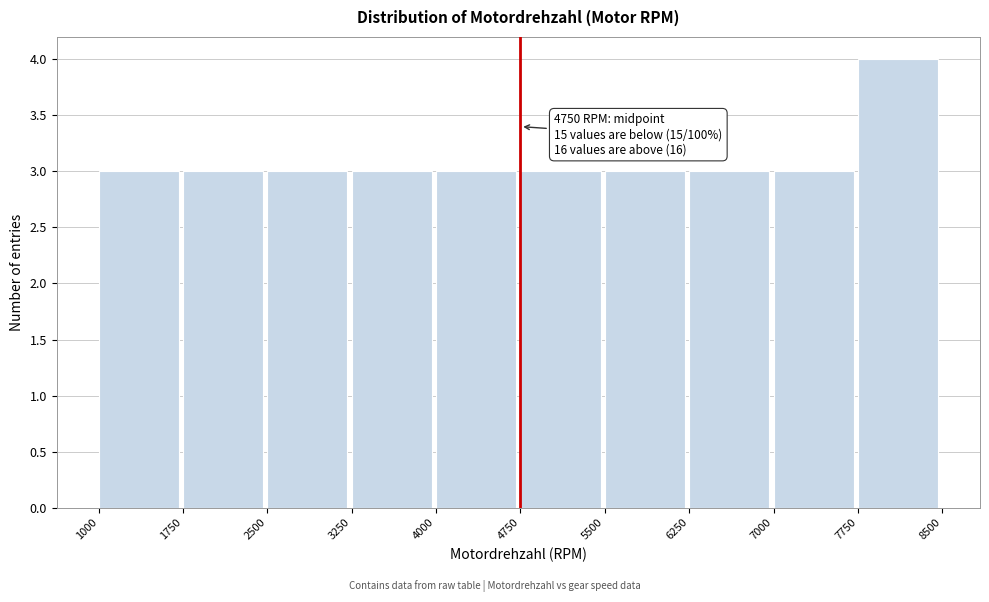

Which range on the x-axis has the tallest bar?

7750 to 8500